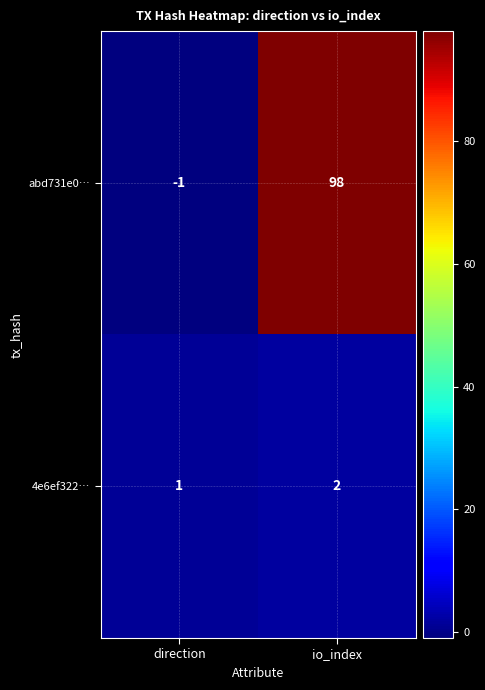

Rank the series by their maximum value, from lowest to highest.

4e6ef322…, abd731e0…